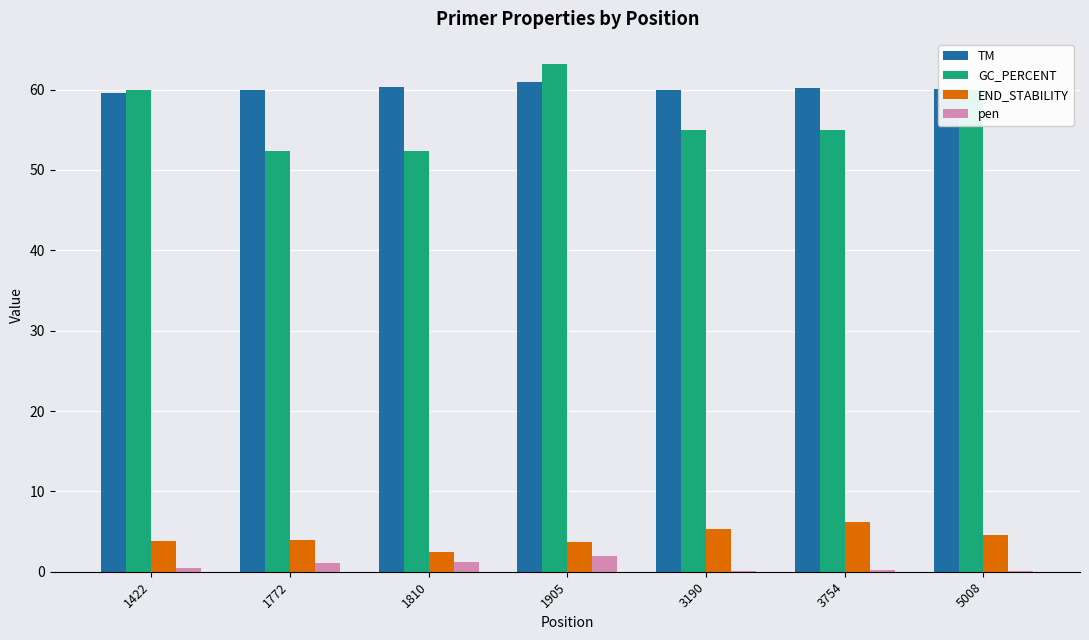

What is the greatest value displayed?

63.2